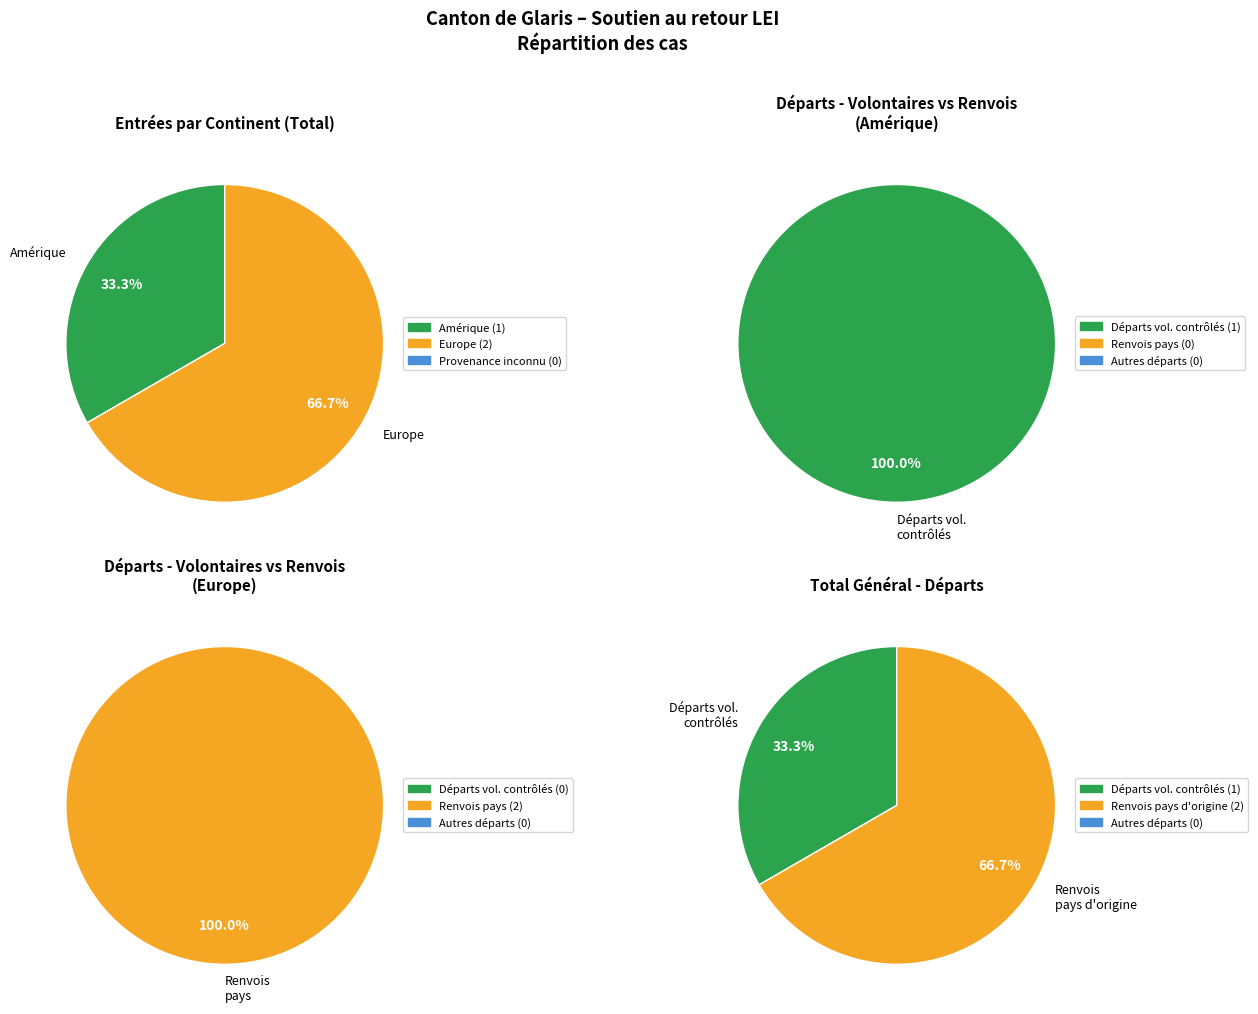

True or false: Amérique accounts for 99% of the total.

False